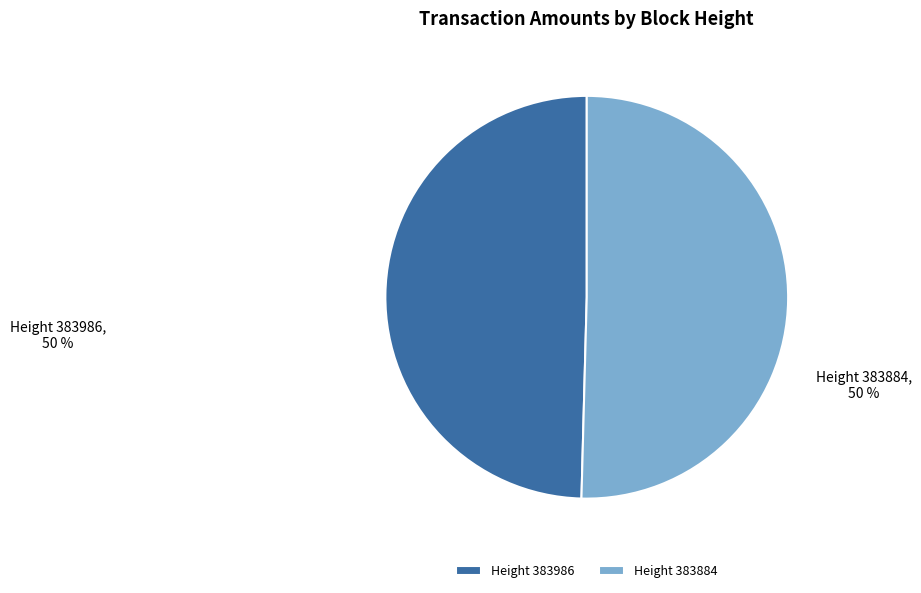

Which slice is the largest?

Height 383884